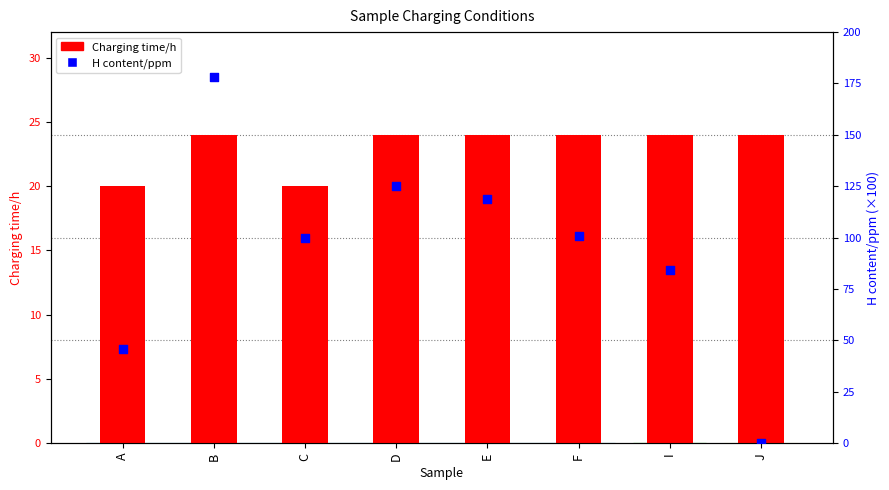

At how many categories does at least one series exceed 44?

7